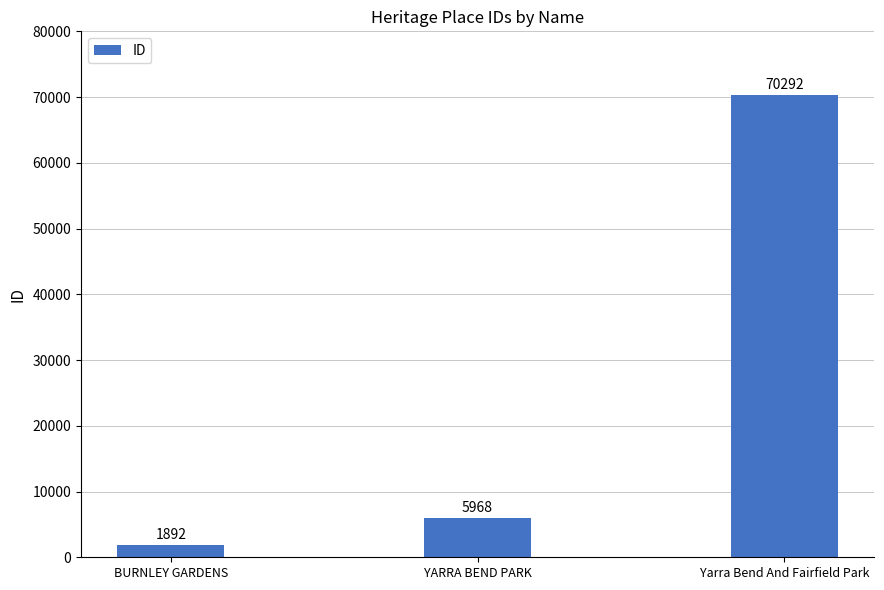

Reading right to left, list all the values displayed in this chart.

70292	5968	1892